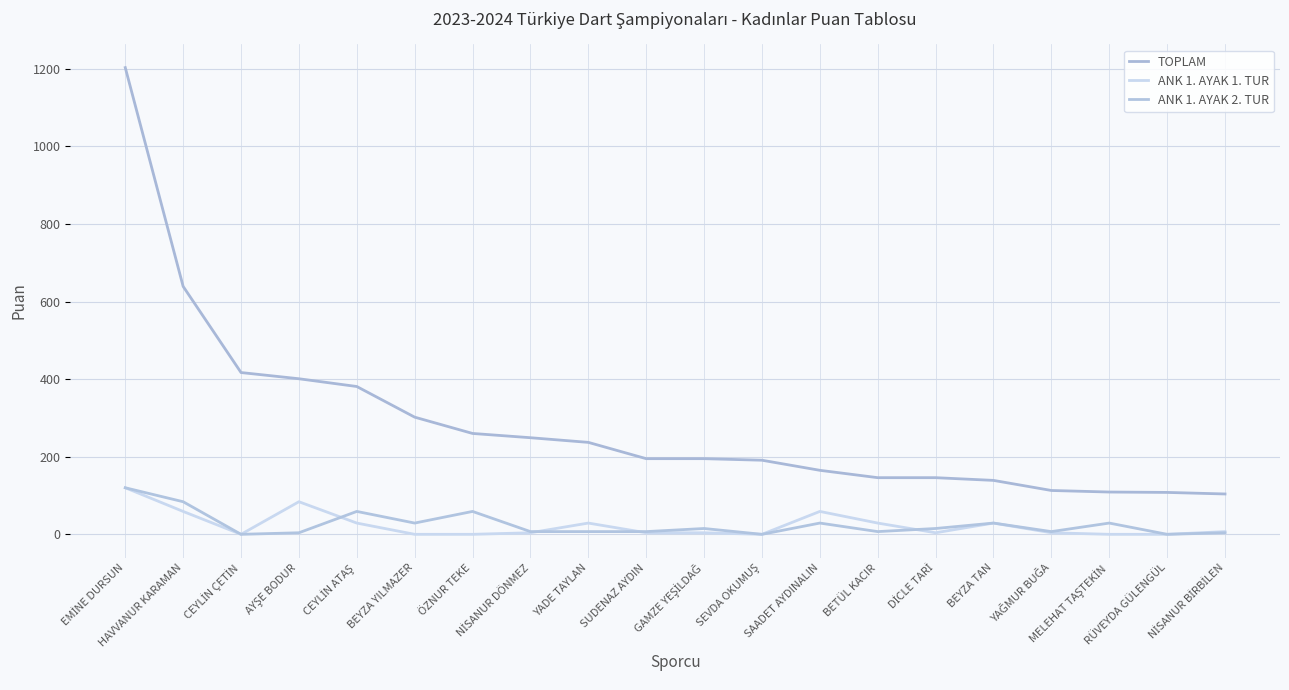

Where is the first local minimum for ANK 1. AYAK 2. TUR?

CEYLİN ÇETİN